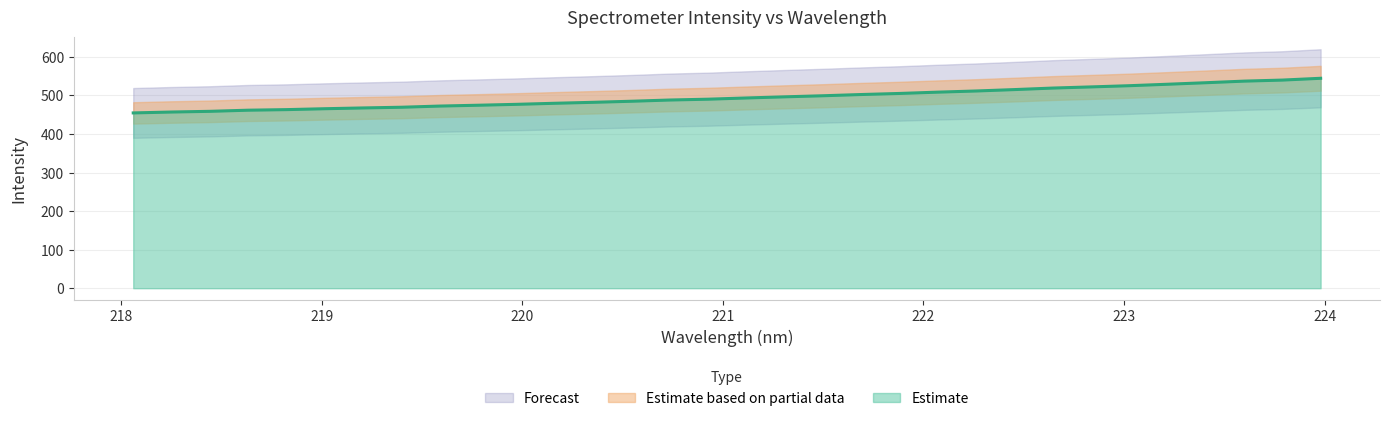

The chart shows a value of 474.5 at 219.7801. True or false?

True